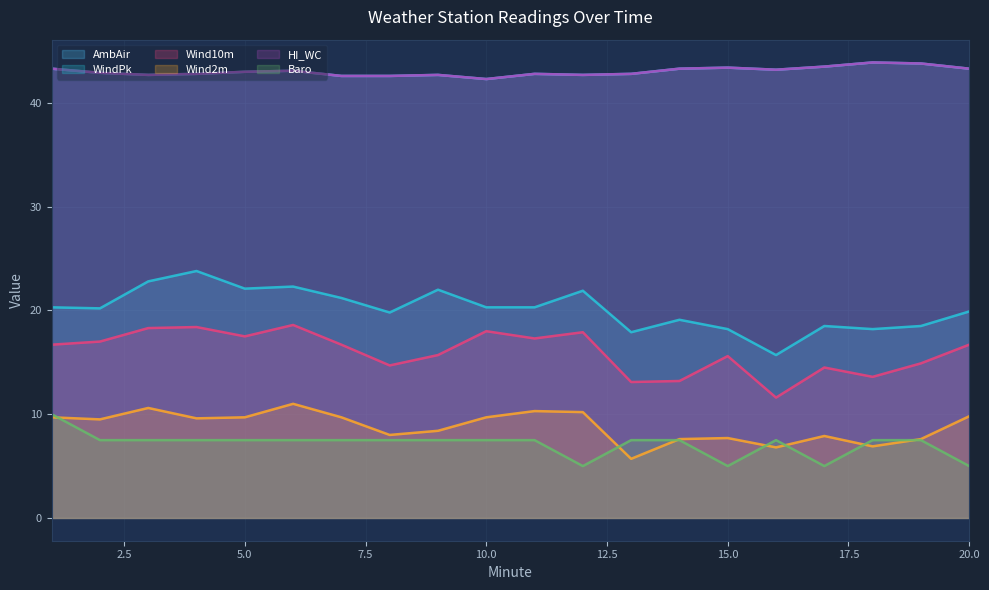

How many data points in WindPk are above 20?

11